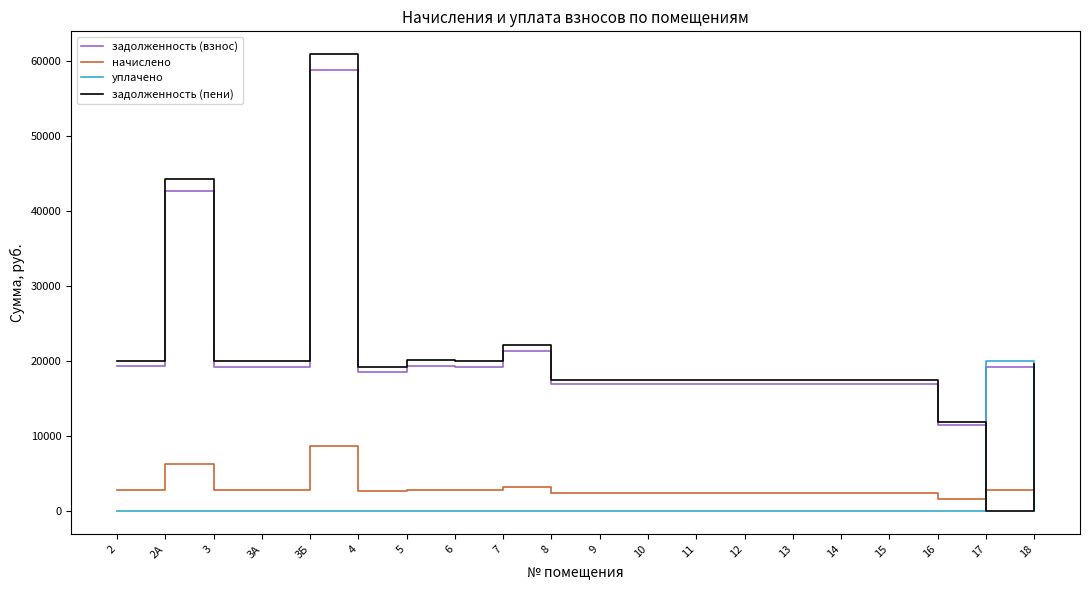

What is the difference between the highest and lowest values at 16?

11899.8